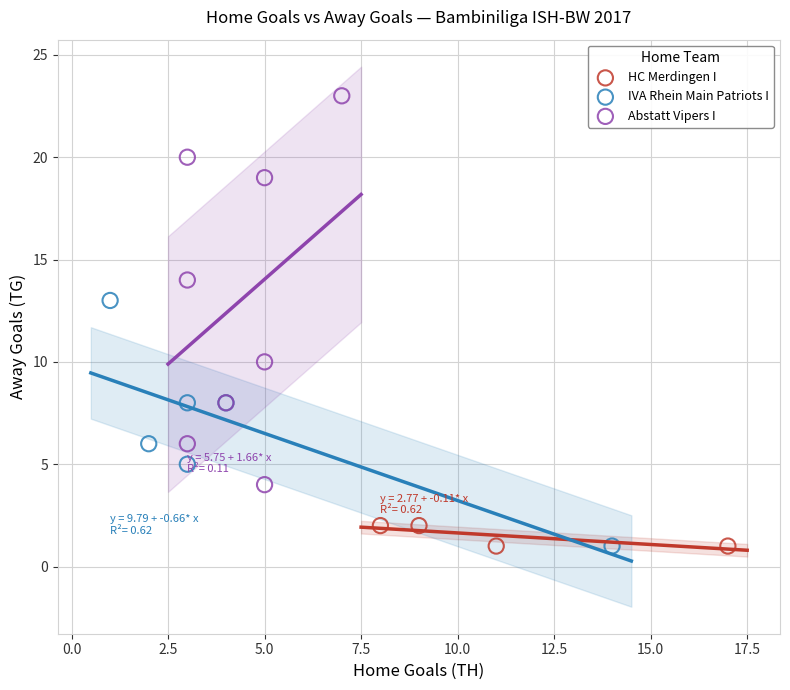

Which series has the widest spread of Y values?

Abstatt Vipers I